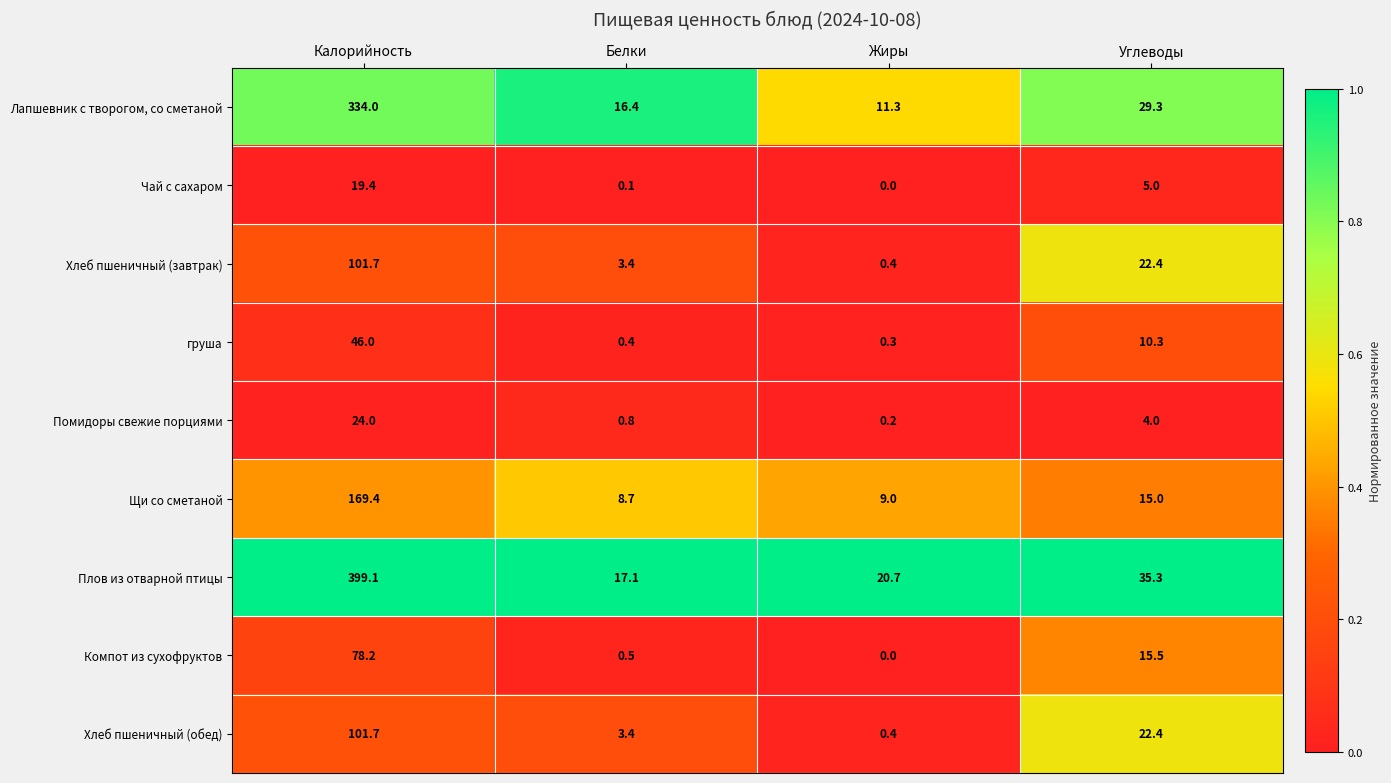

At which category is the sum across all series the highest?

Калорийность